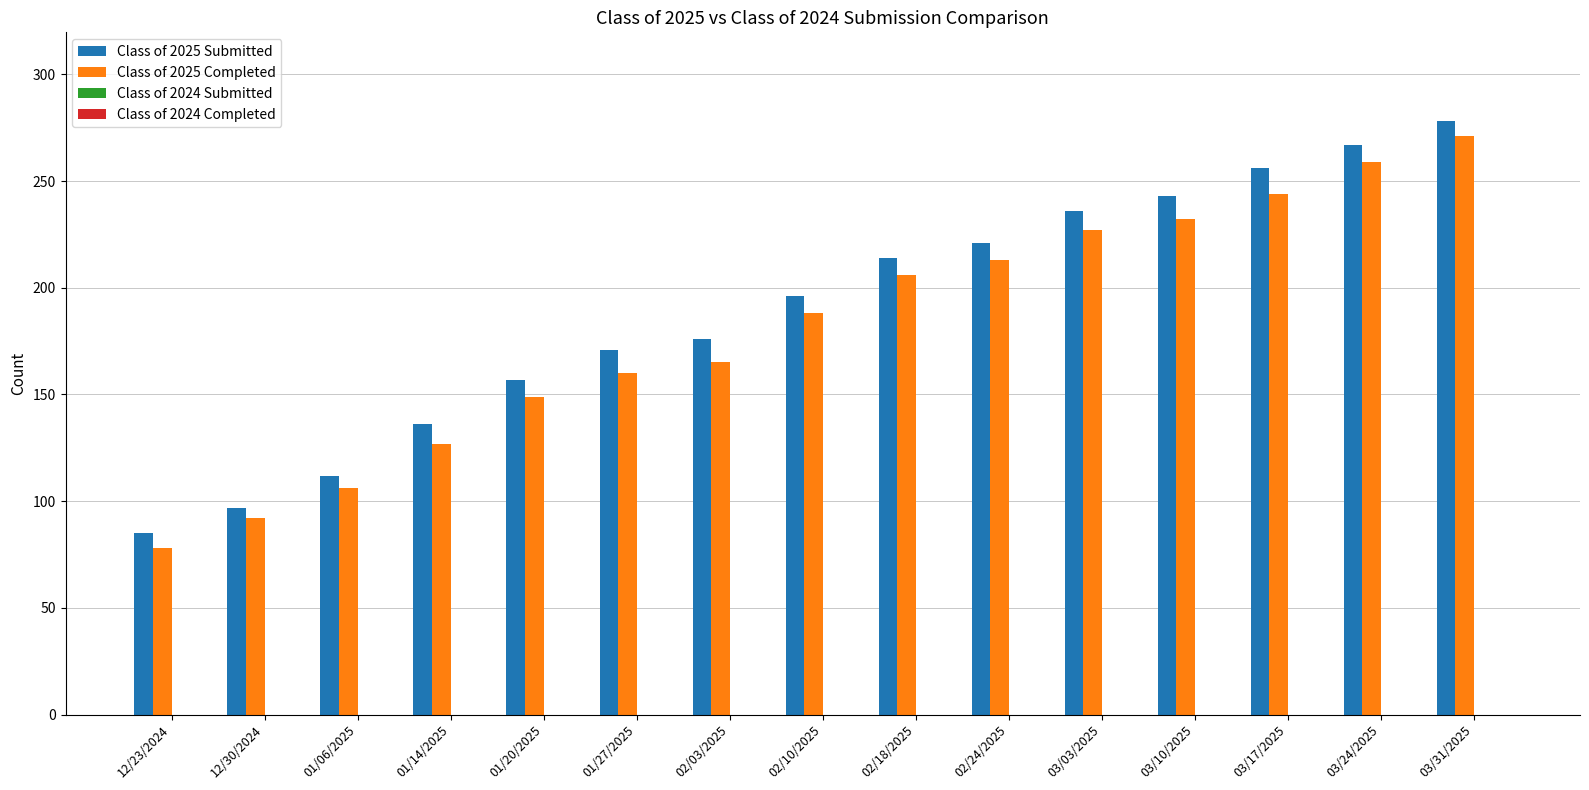

List the series in order of their peak value, highest first.

Class of 2025 Submitted, Class of 2025 Completed